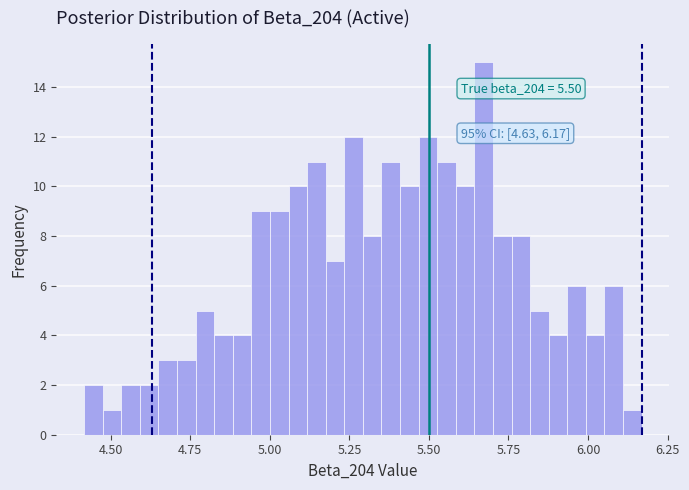

Around what value on the x-axis is the tallest bar? Give the approximate position of its centre, as read against the axis.

5.65